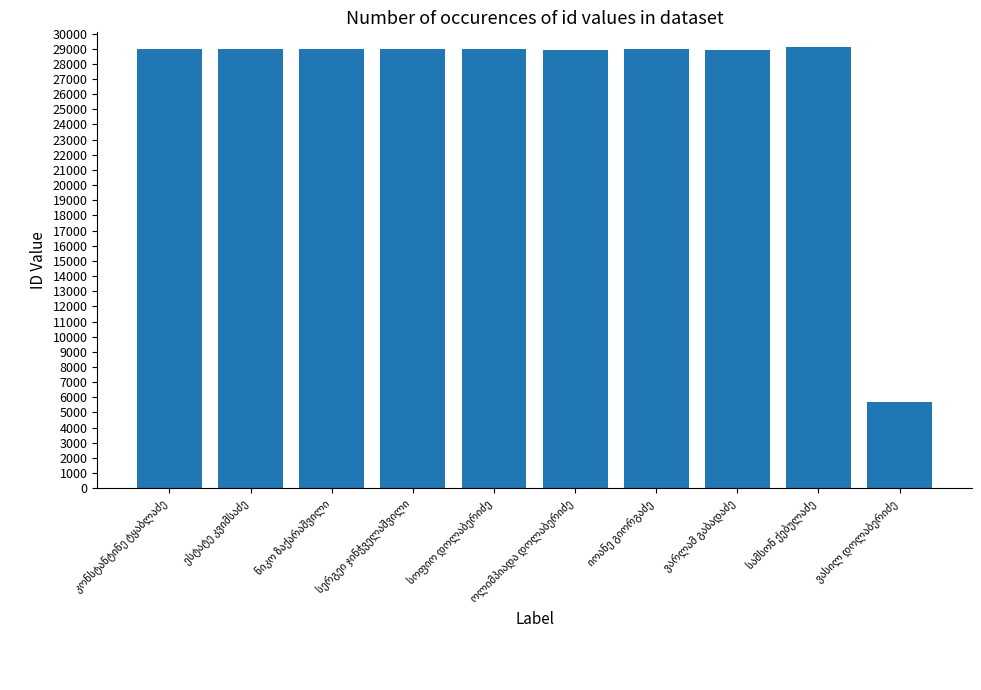

What is the minimum value shown in the chart?

5666